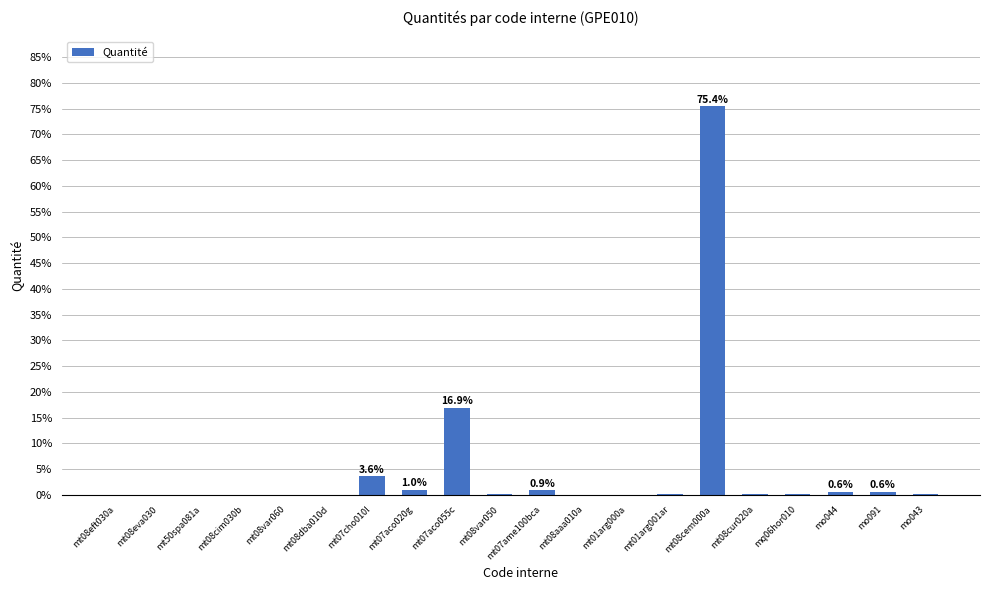

What is the difference between the values at mt08eft030a and mo091?

0.5